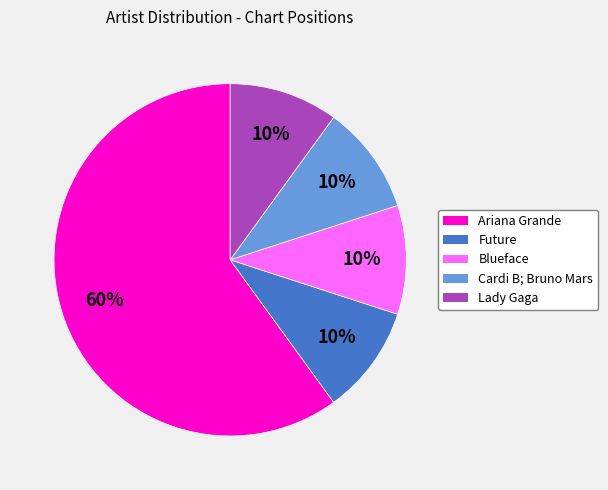

To the nearest percent, what is the difference between the Ariana Grande and Lady Gaga slice percentages?

50%